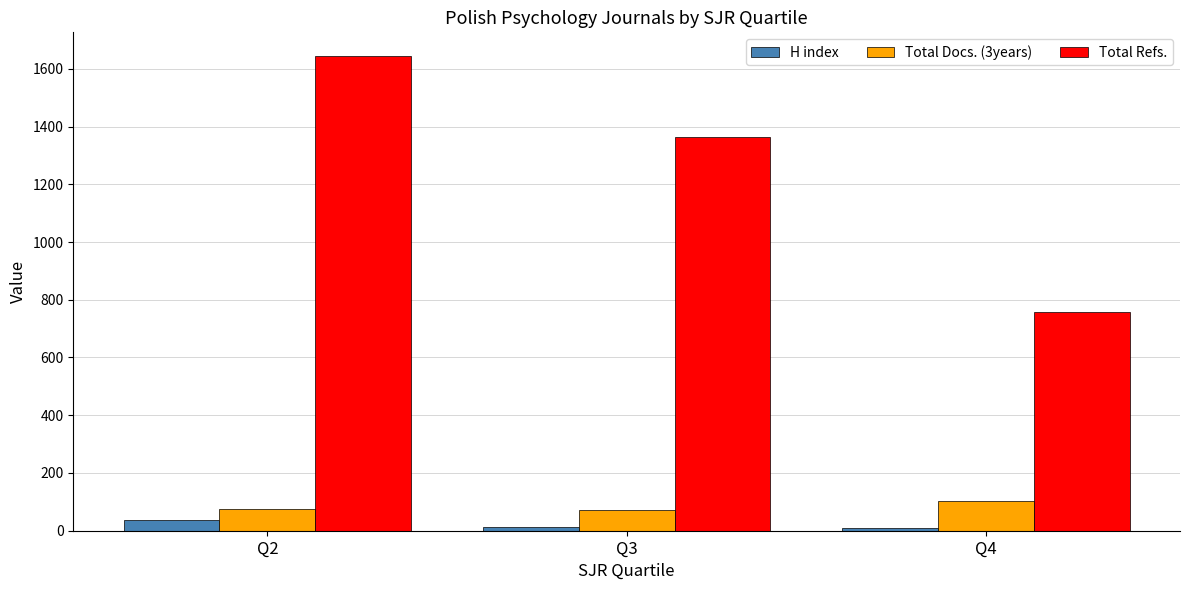

At which label does Total Refs. first exceed 1363?

Q2